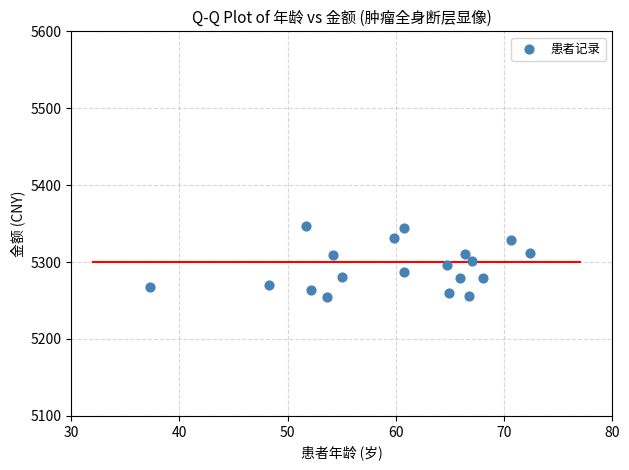

What is the range of X values (max minus min)?

35.1